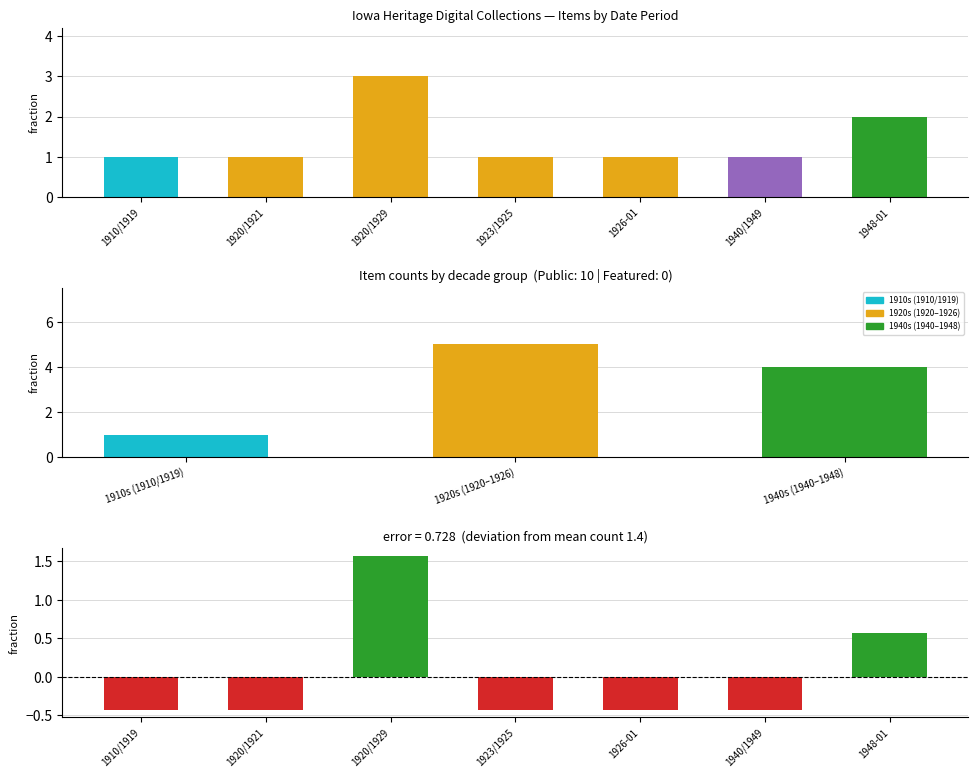

The chart shows a value of 5 at 1920/1929. True or false?

False